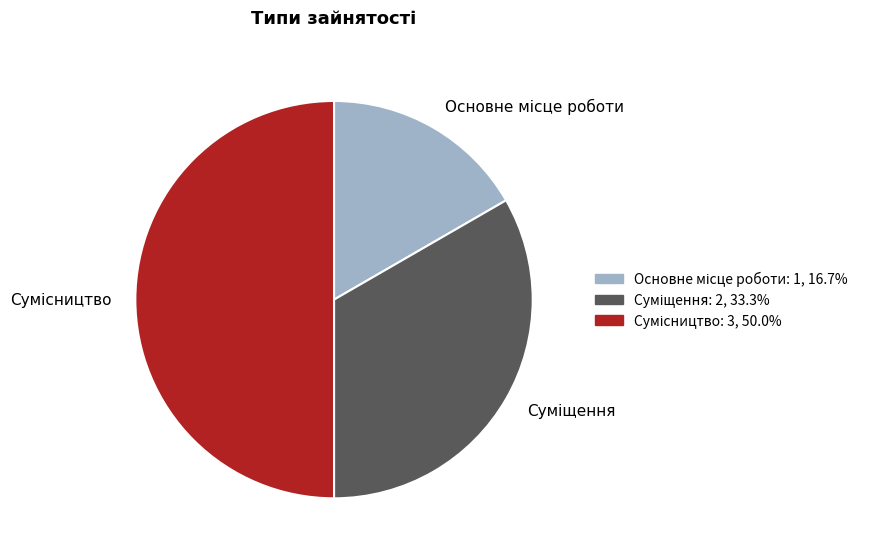

What percentage do Основне місце роботи and Сумісництво together represent?

66.7%